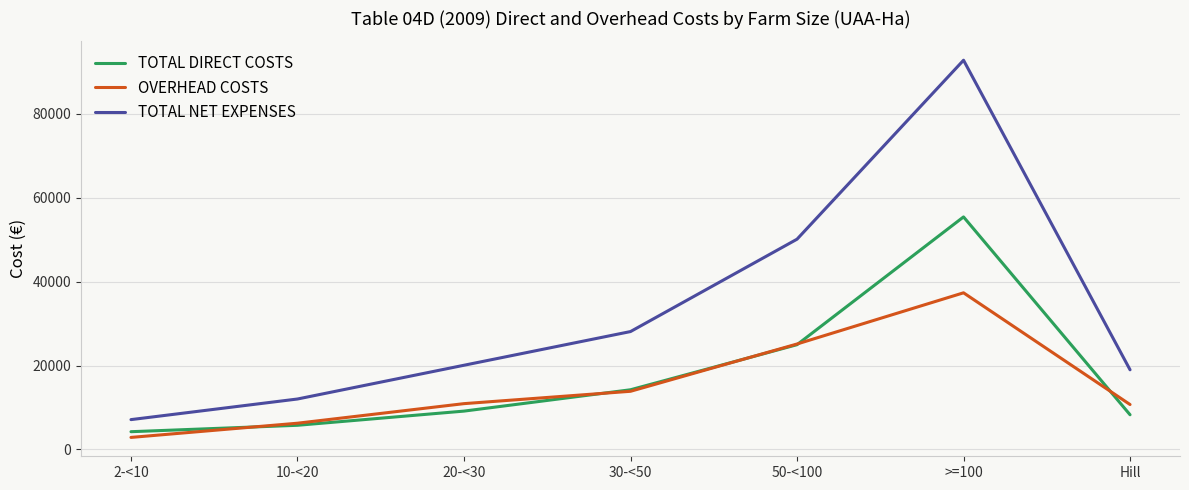

What is the lowest value of the OVERHEAD COSTS series?

2880